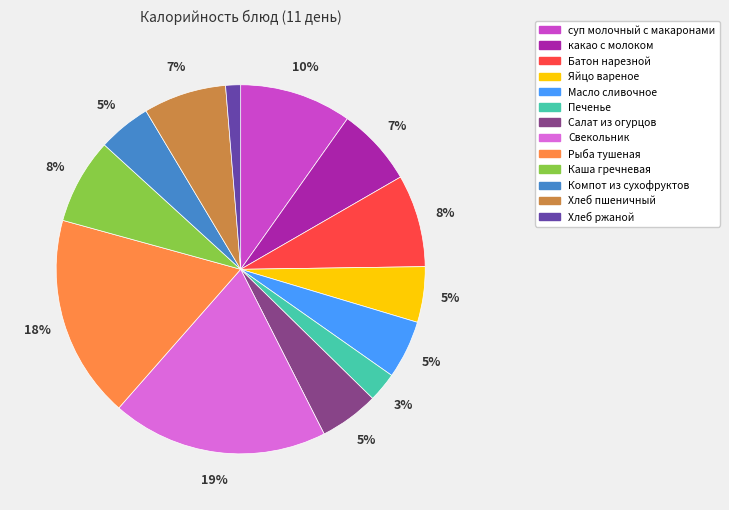

Is there any slice that represents more than half of the pie?

No